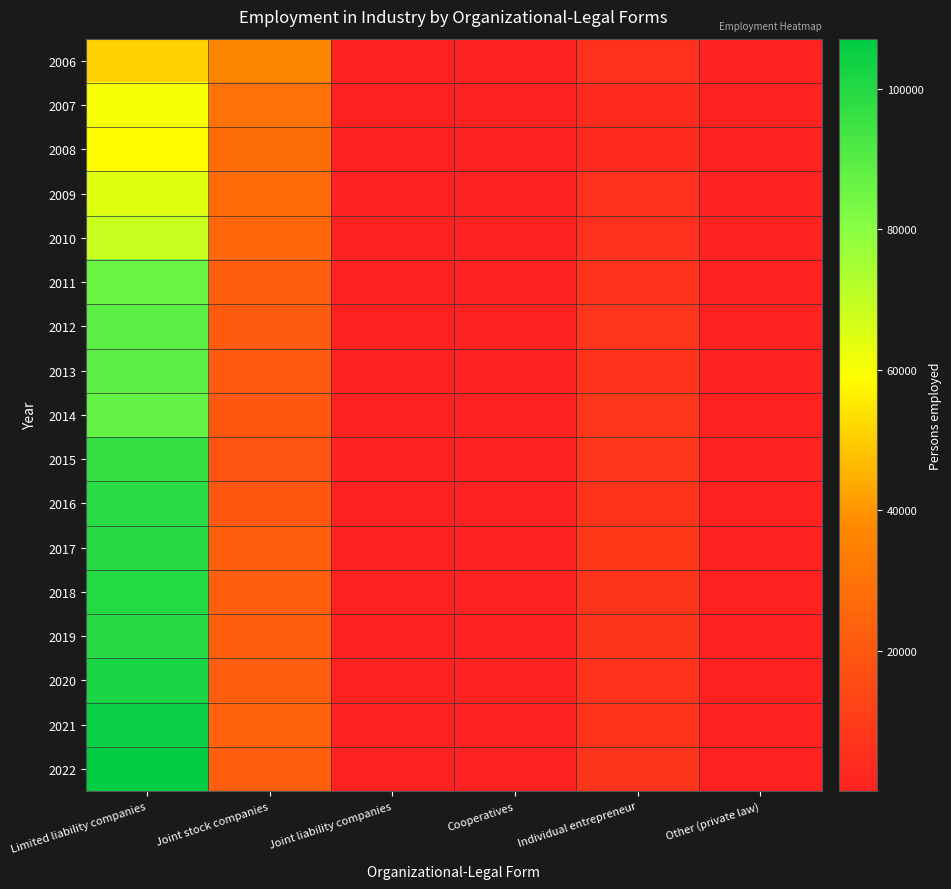

Which label corresponds to the largest value in the chart?

Limited liability companies